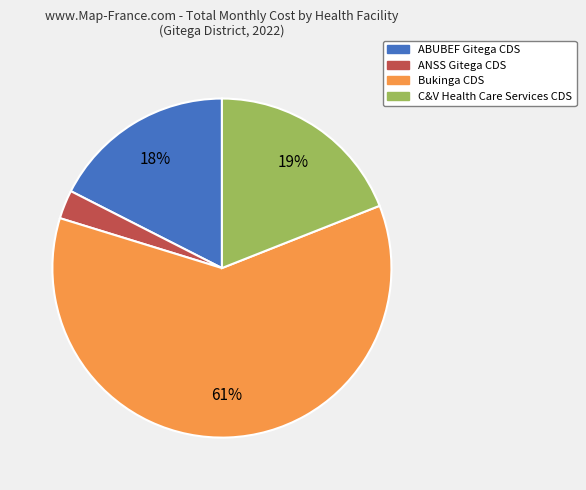

Do ABUBEF Gitega CDS and ANSS Gitega CDS together represent more than half of the pie?

No